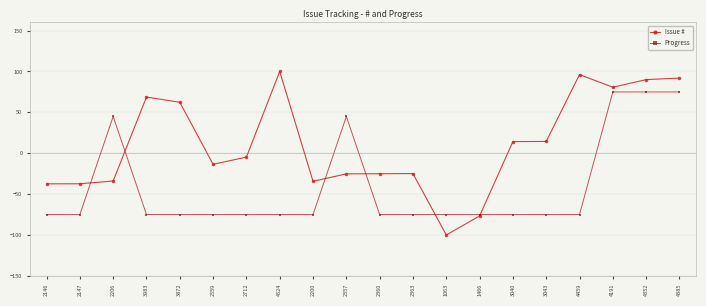

Which series has the widest spread of values?

Issue #